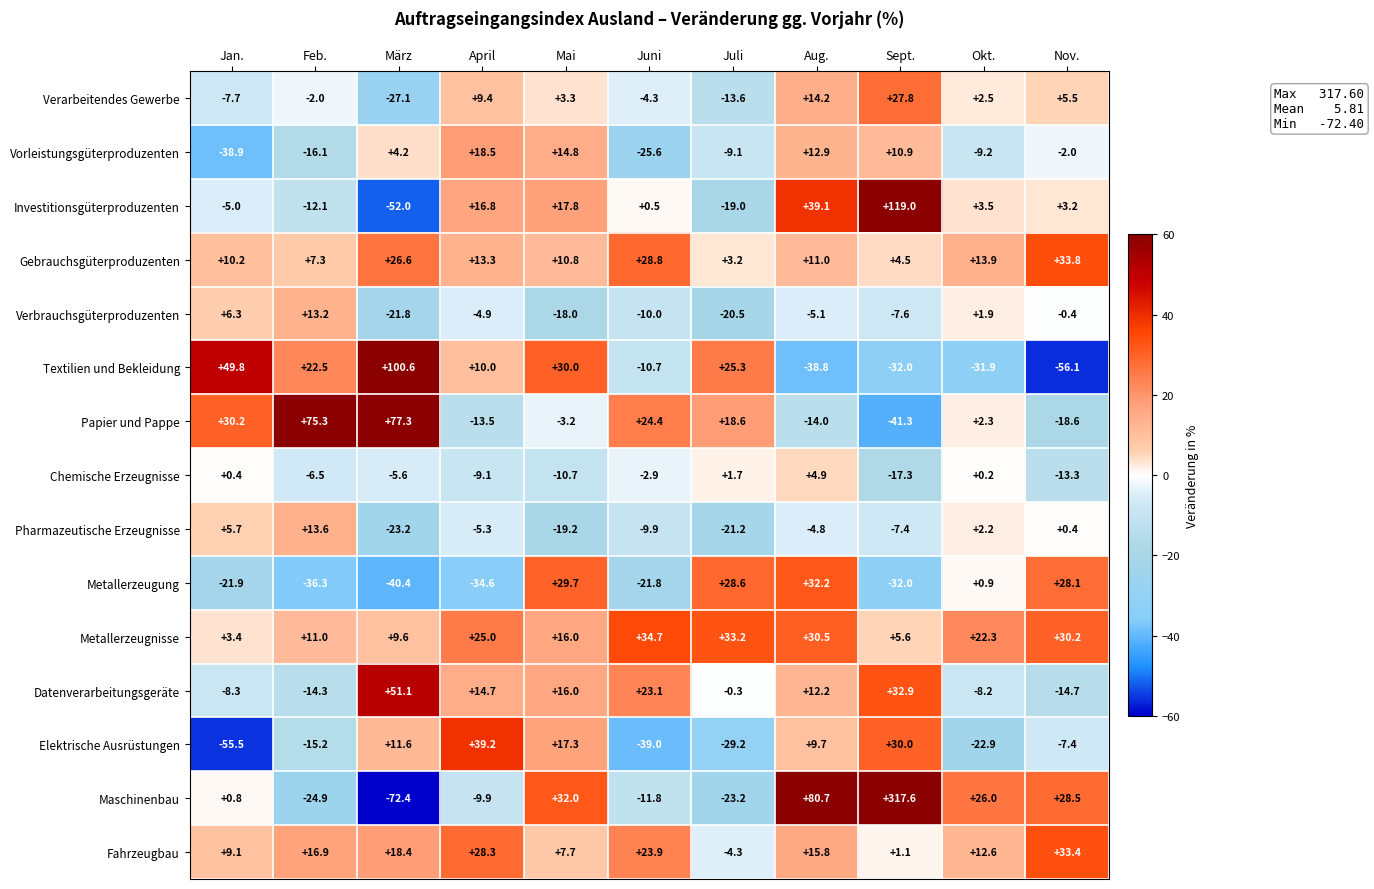

Which series changed the most between Mai and Aug.?

Textilien und Bekleidung